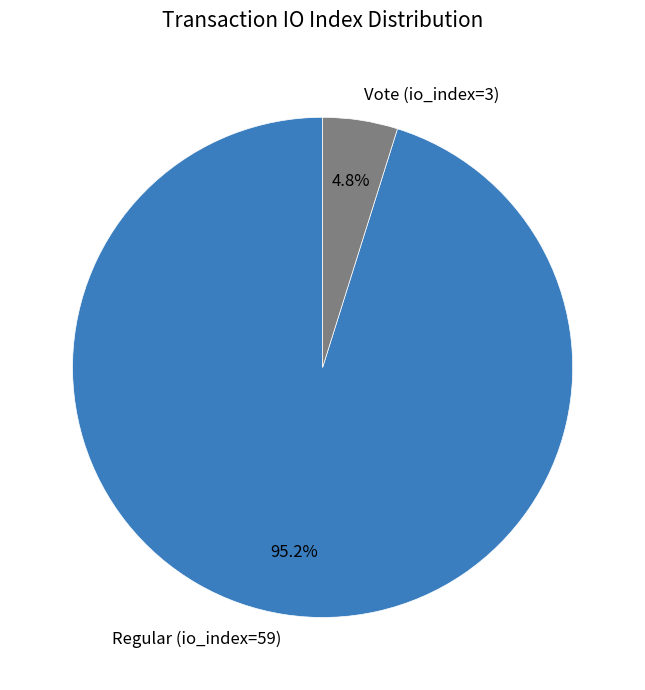

To the nearest percent, what is the average slice percentage?

50%